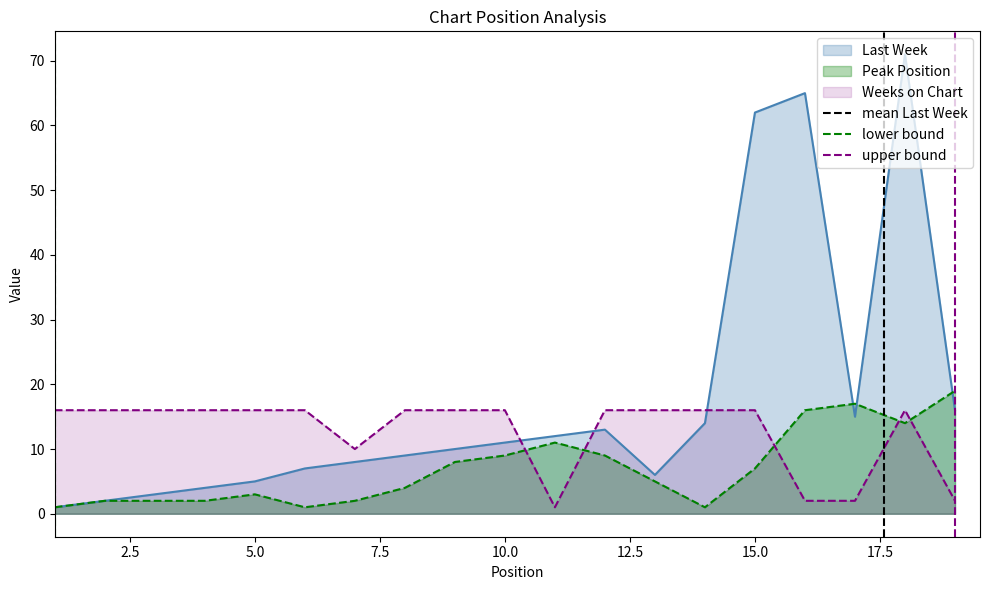

True or false: lower bound has a value of 1 at 2.5.

False